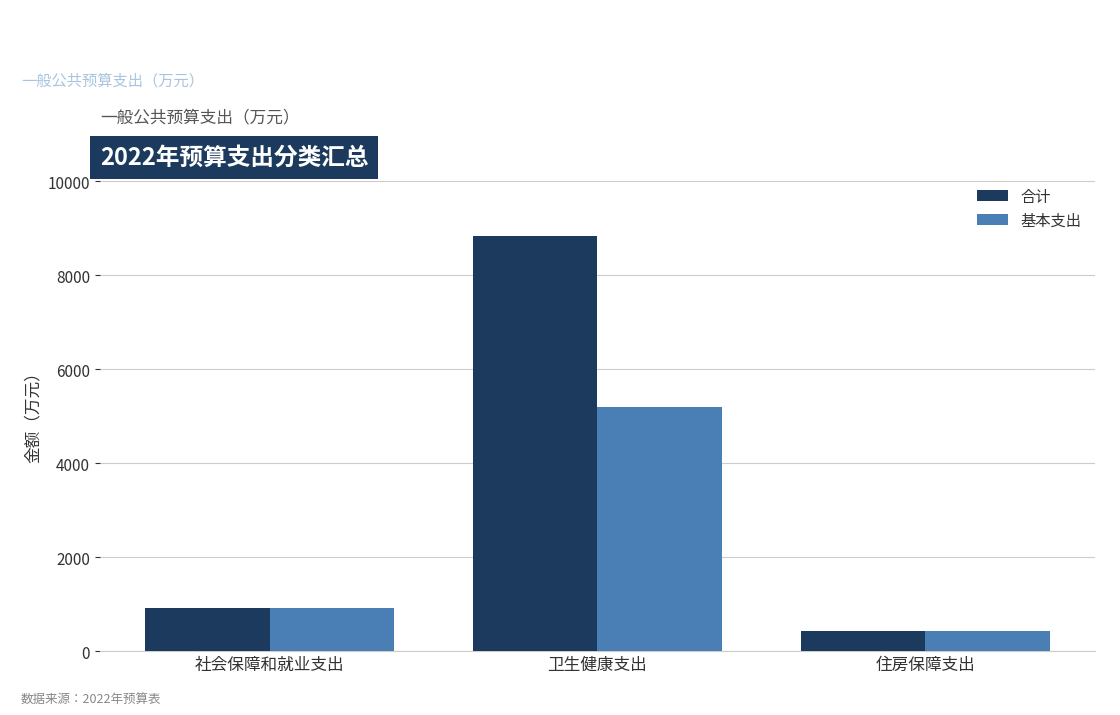

Is the value of 基本支出 at 卫生健康支出 greater than the value of 合计 at 卫生健康支出?

No